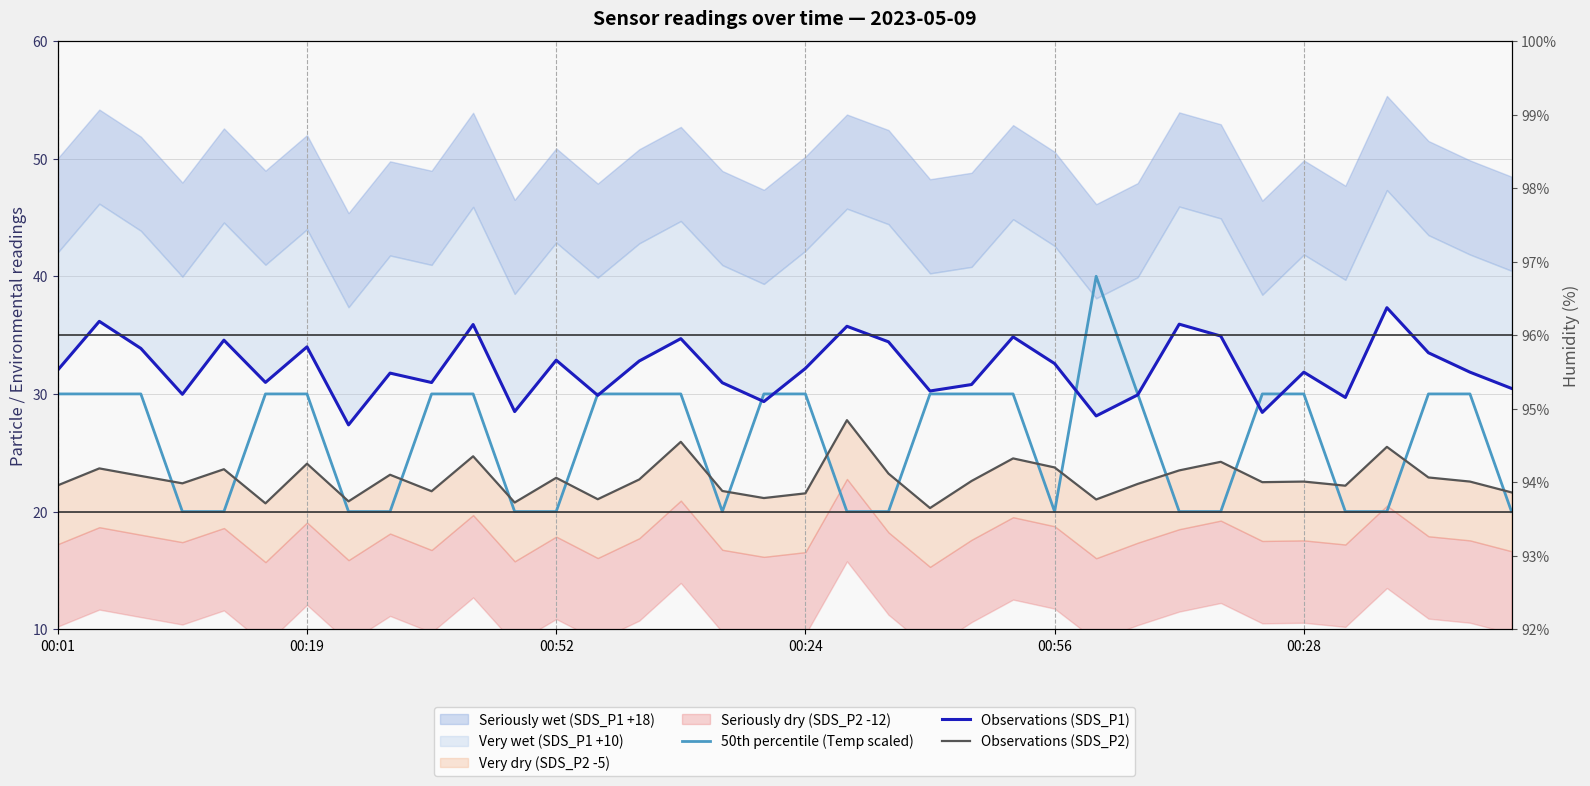

List the series in order of their peak value, lowest first.

Observations (SDS_P2), Observations (SDS_P1), 50th percentile (Temp scaled)